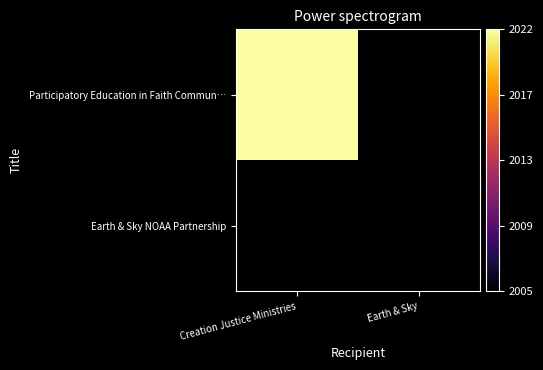

At how many categories does at least one series exceed 2014?

1